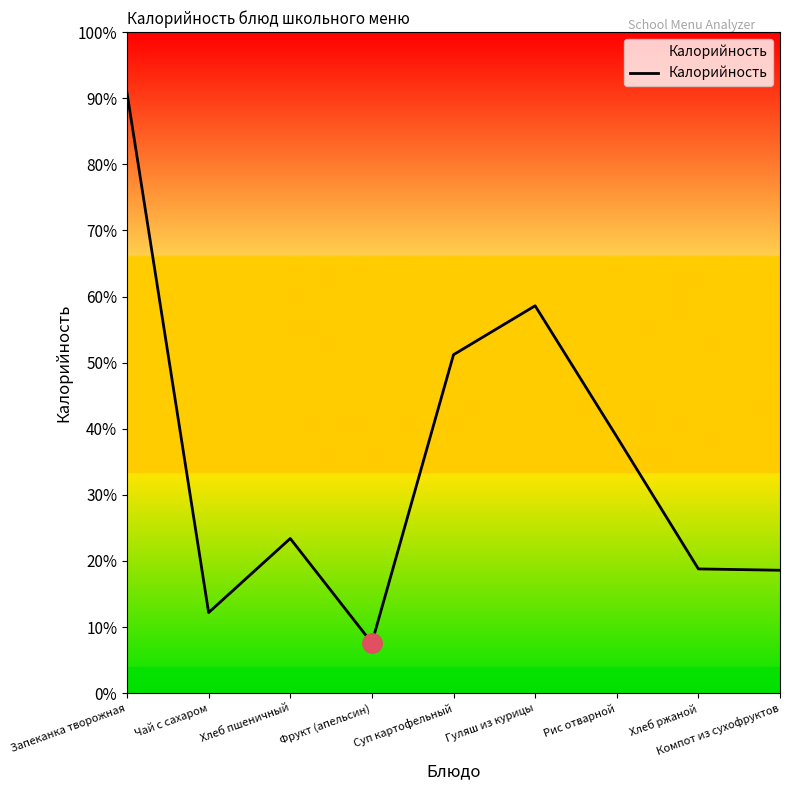

Does the chart have visible grid lines?

No